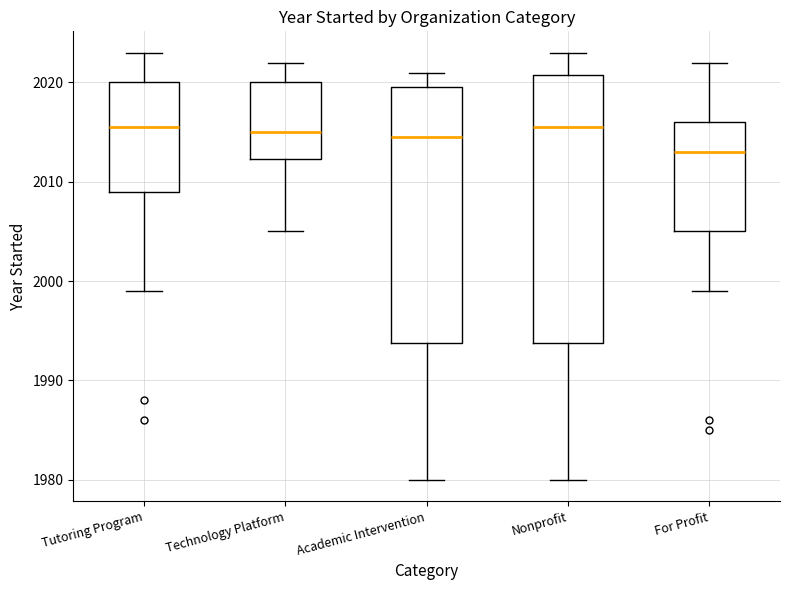

Reading left to right, transcribe this box plot: for each box, give where its median line is, the range the box spans, and where its two whiskers end, as read against the y-axis. The values are not printed on the chart, so give them approximately, as read against the axis.

Tutoring Program: median 2016, box 2009 to 2020, whiskers 1999 to 2023
Technology Platform: median 2015, box 2012 to 2020, whiskers 2005 to 2022
Academic Intervention: median 2015, box 1994 to 2020, whiskers 1980 to 2021
Nonprofit: median 2016, box 1994 to 2021, whiskers 1980 to 2023
For Profit: median 2013, box 2005 to 2016, whiskers 1999 to 2022